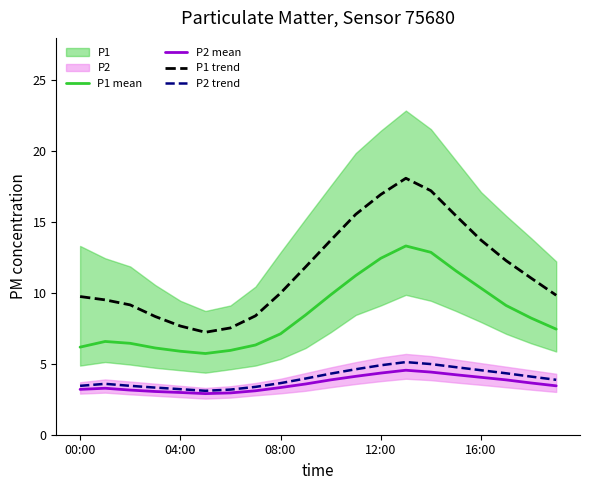

True or false: P1 mean has a value of 10.3 at 16:00.

True